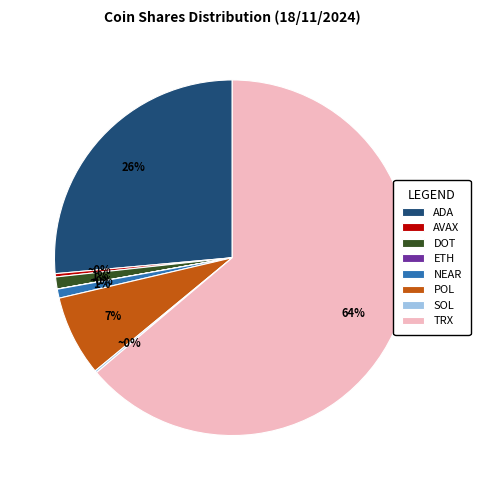

Is there a majority slice in this chart?

Yes